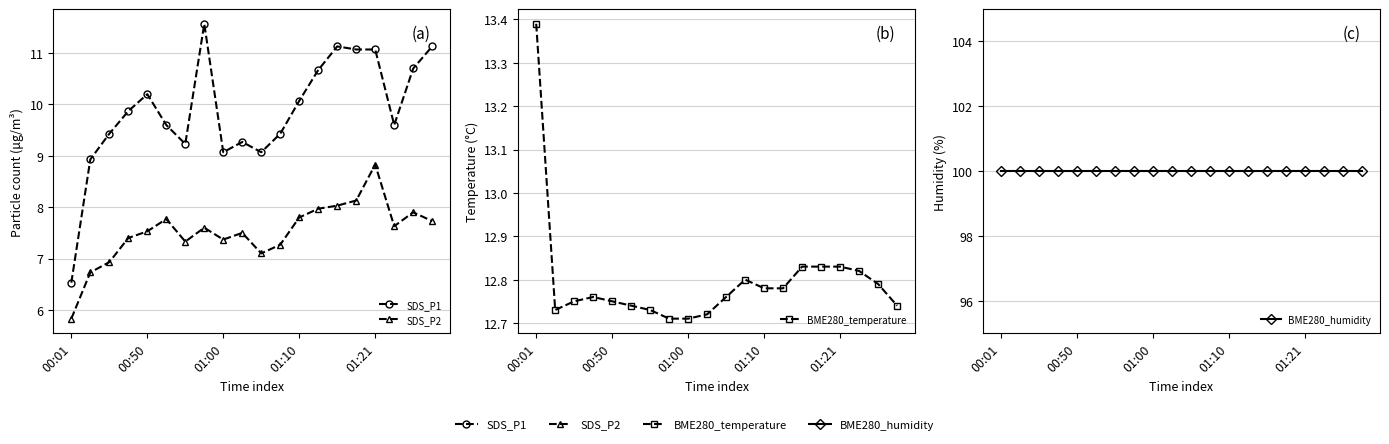

Reading left to right, list all the values displayed in this chart.

SDS_P1: 6.5	8.9	9.4	9.9	10.2	9.6	9.2	11.6	9.1	9.3	9.1	9.4	10.1	10.7	11.1	11.1	11.1	9.6	10.7	11.1
SDS_P2: 5.8	6.7	6.9	7.4	7.5	7.8	7.3	7.6	7.4	7.5	7.1	7.3	7.8	8.0	8.0	8.1	8.8	7.6	7.9	7.7
BME280_temperature: 13.4	12.7	12.8	12.8	12.8	12.7	12.7	12.7	12.7	12.7	12.8	12.8	12.8	12.8	12.8	12.8	12.8	12.8	12.8	12.7
BME280_humidity: 100.0	100.0	100.0	100.0	100.0	100.0	100.0	100.0	100.0	100.0	100.0	100.0	100.0	100.0	100.0	100.0	100.0	100.0	100.0	100.0